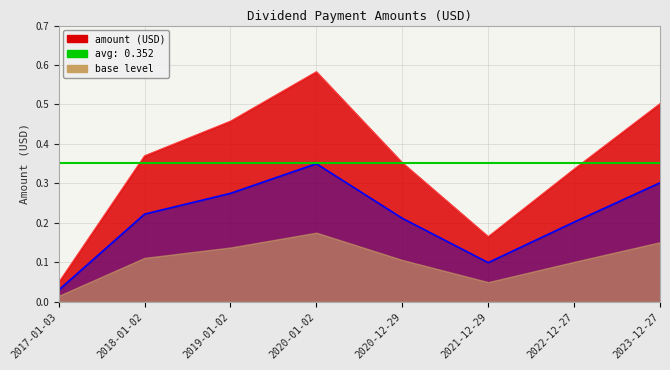

Where is the data nearest to the value 0?

2017-01-03